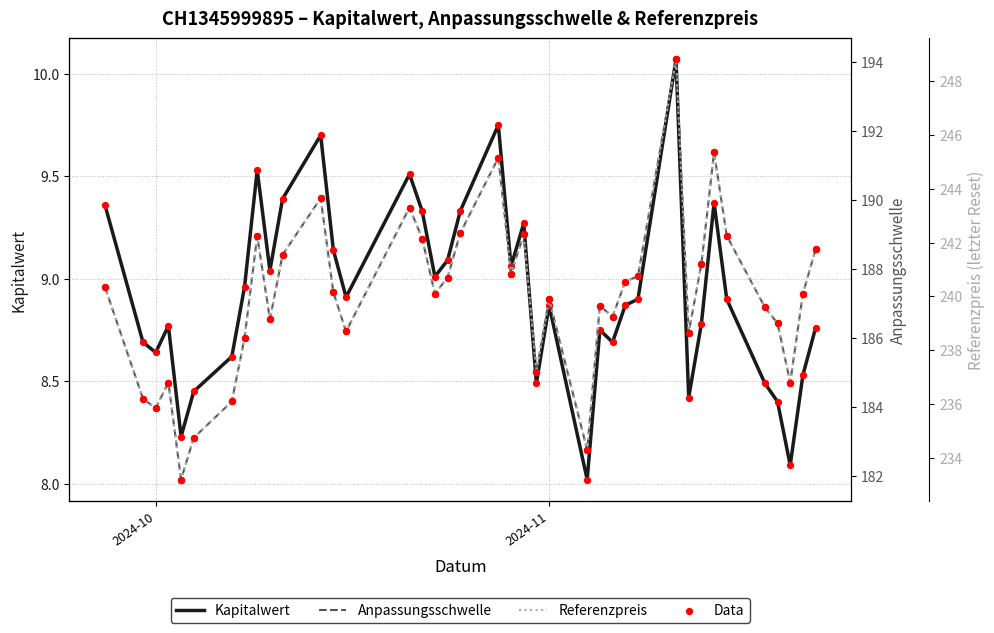

What is the lowest value of the Kapitalwert series?

8.0